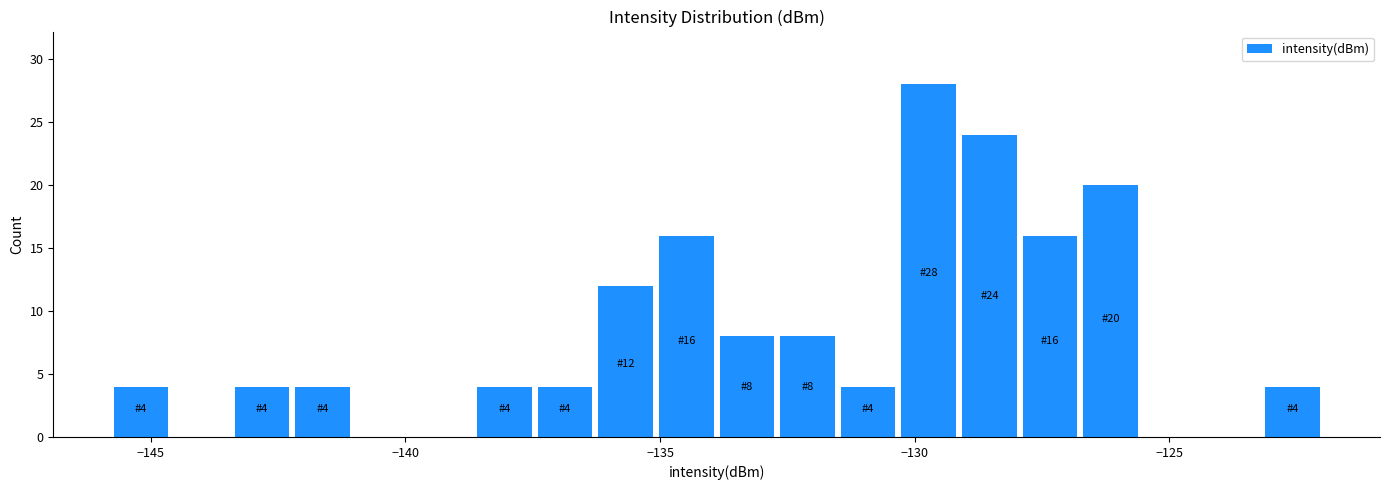

Read against the x-axis, roughly where is the centre of the tallest bar?

-129.5